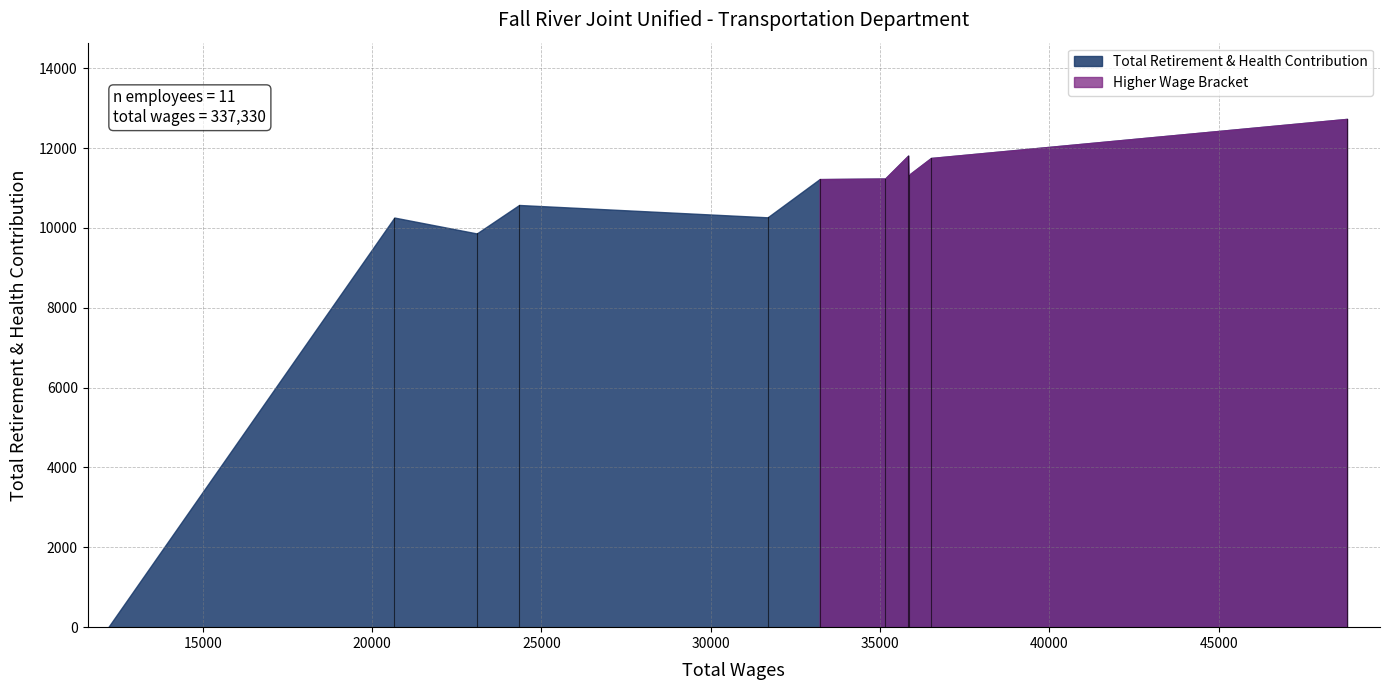

What is the sum of all values?

111043